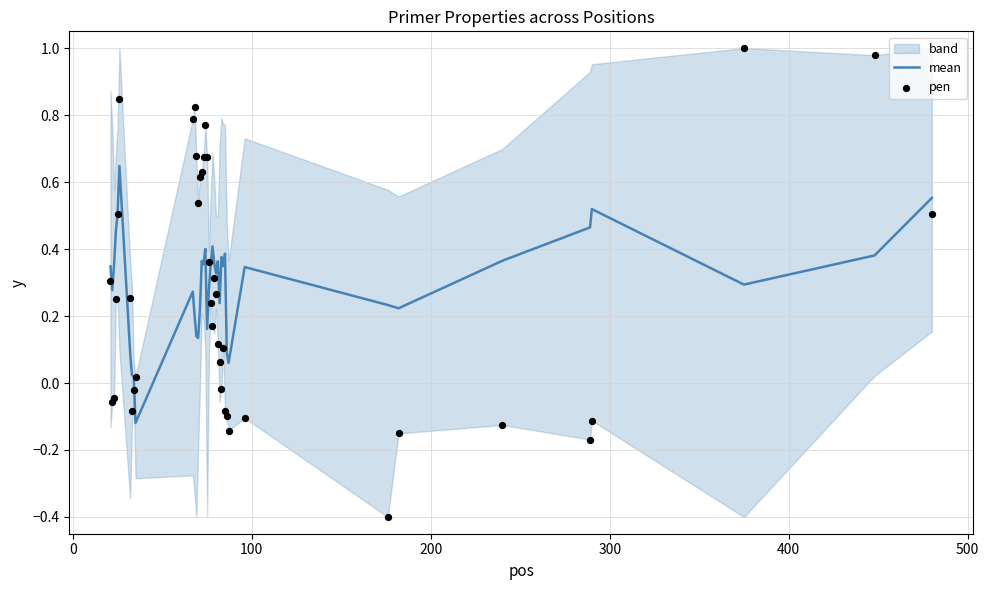

Which series reaches the maximum Y coordinate?

pen